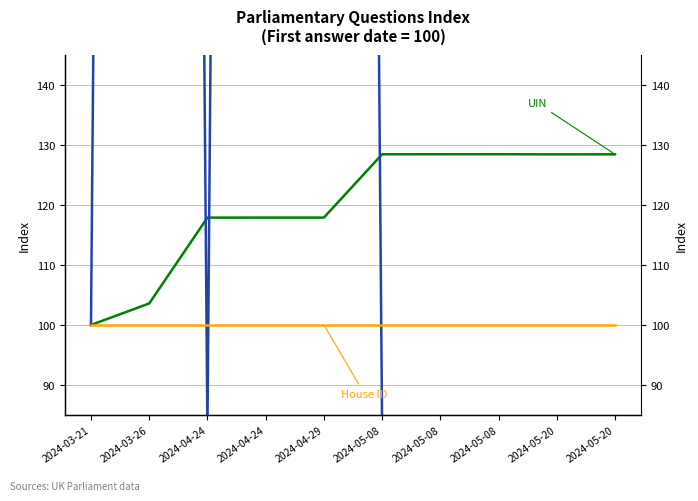

In UIN, how many points are lower than both neighbors (excluding endpoints)?

1